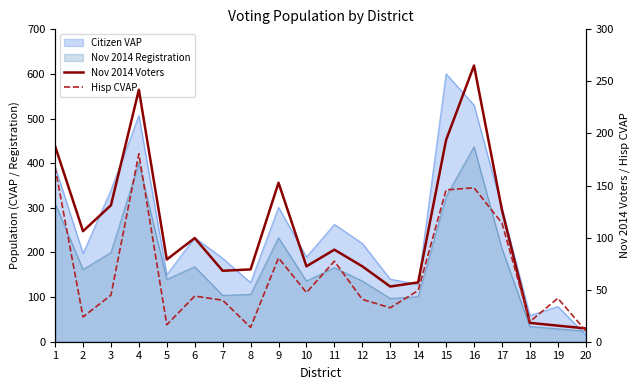

How many interior local peaks does the Nov 2014 Voters series have?

5